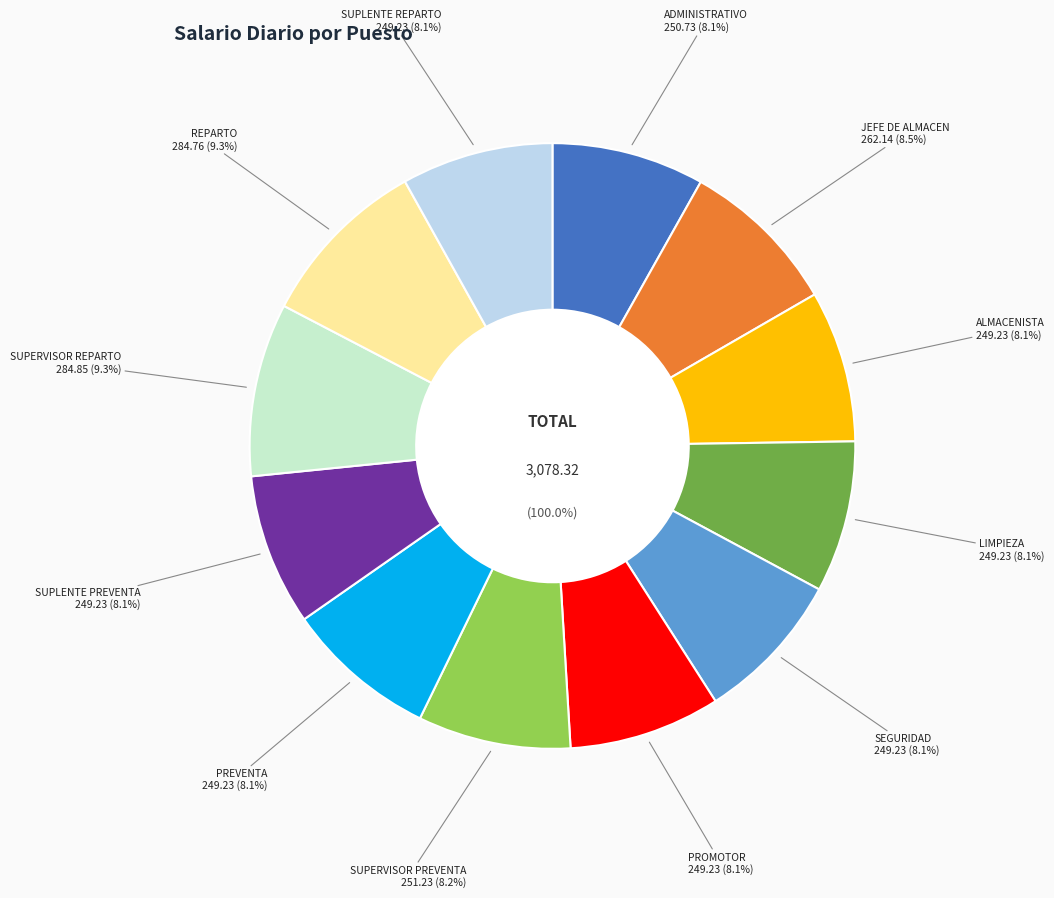

Rank the categories by value from highest to lowest.

SUPERVISOR REPARTO, REPARTO, JEFE DE ALMACEN, SUPERVISOR PREVENTA, ADMINISTRATIVO, ALMACENISTA, LIMPIEZA, SEGURIDAD, PROMOTOR, PREVENTA, SUPLENTE PREVENTA, SUPLENTE REPARTO